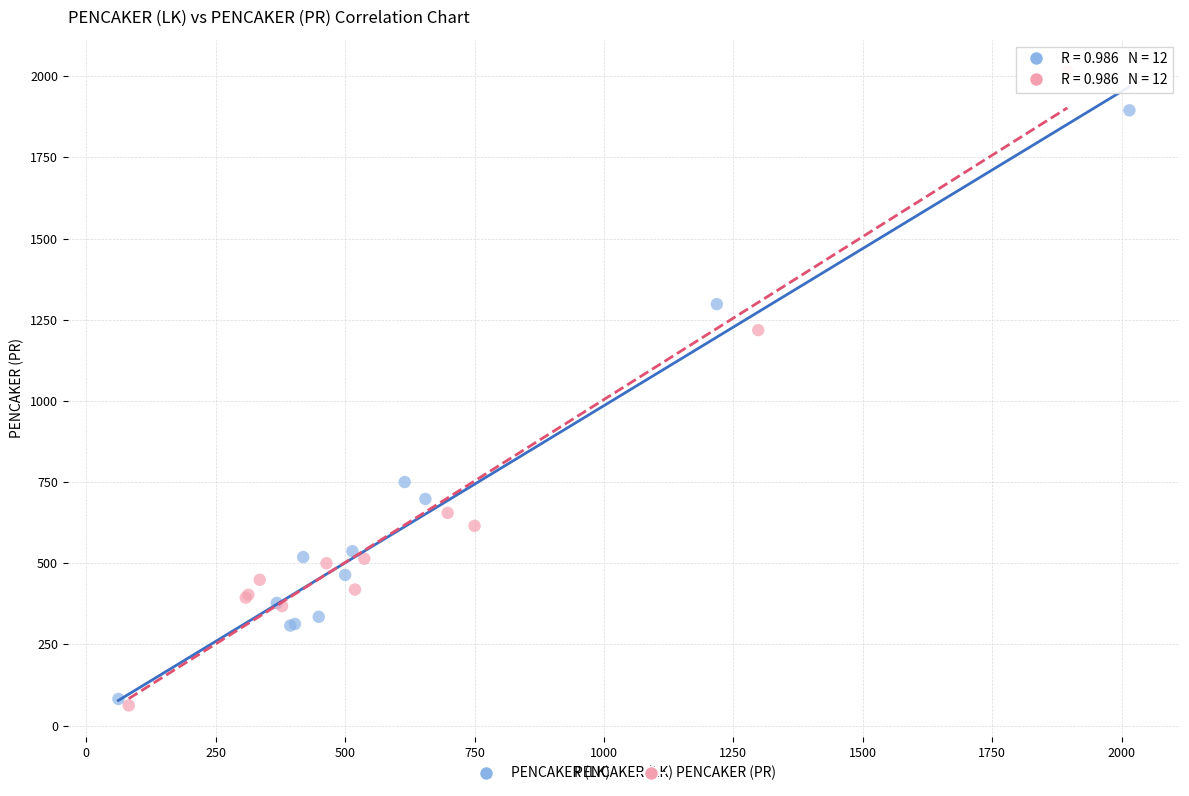

Which series reaches the maximum Y coordinate?

PENCAKER (PR)